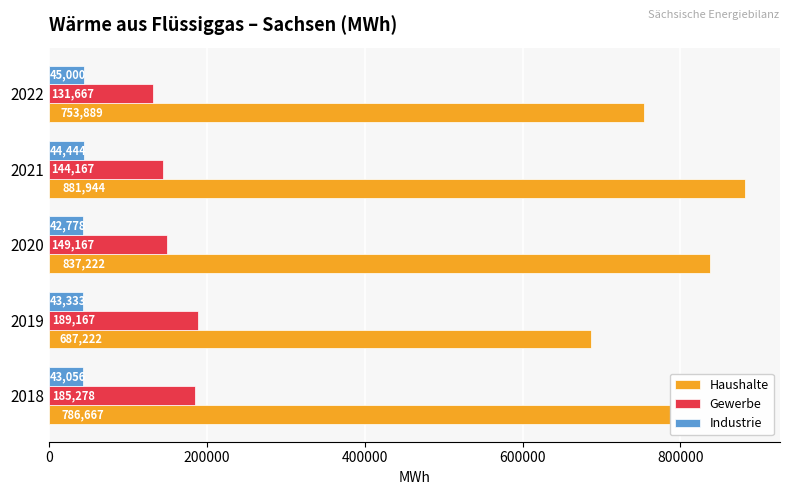

How many values in the Gewerbe series are below 149166?

2